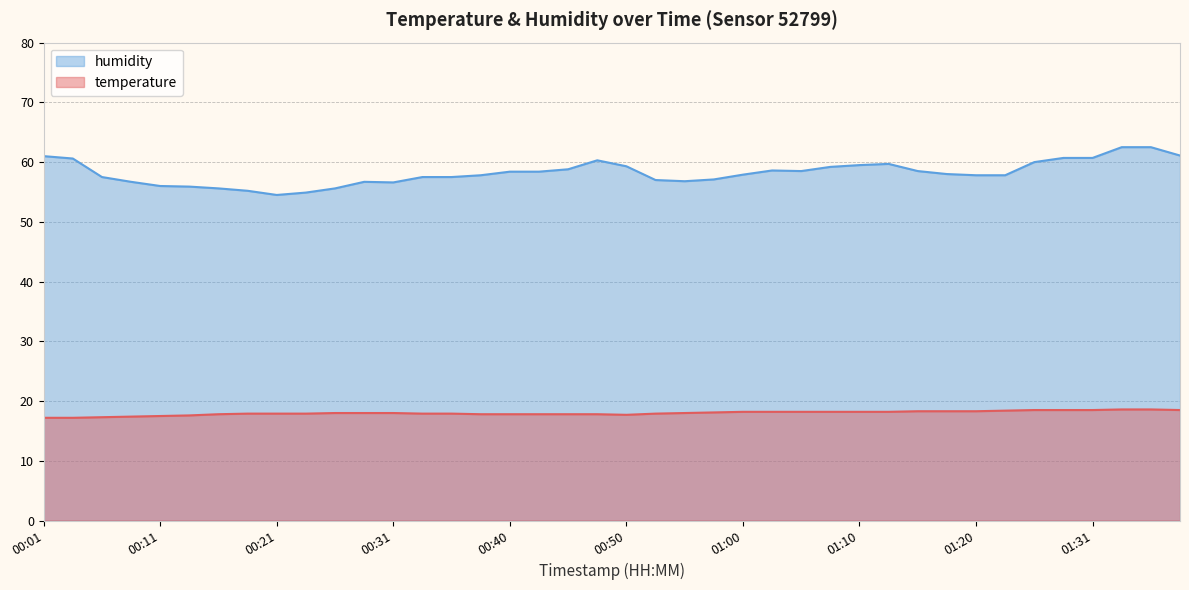

What is the minimum value shown in the chart?

17.2